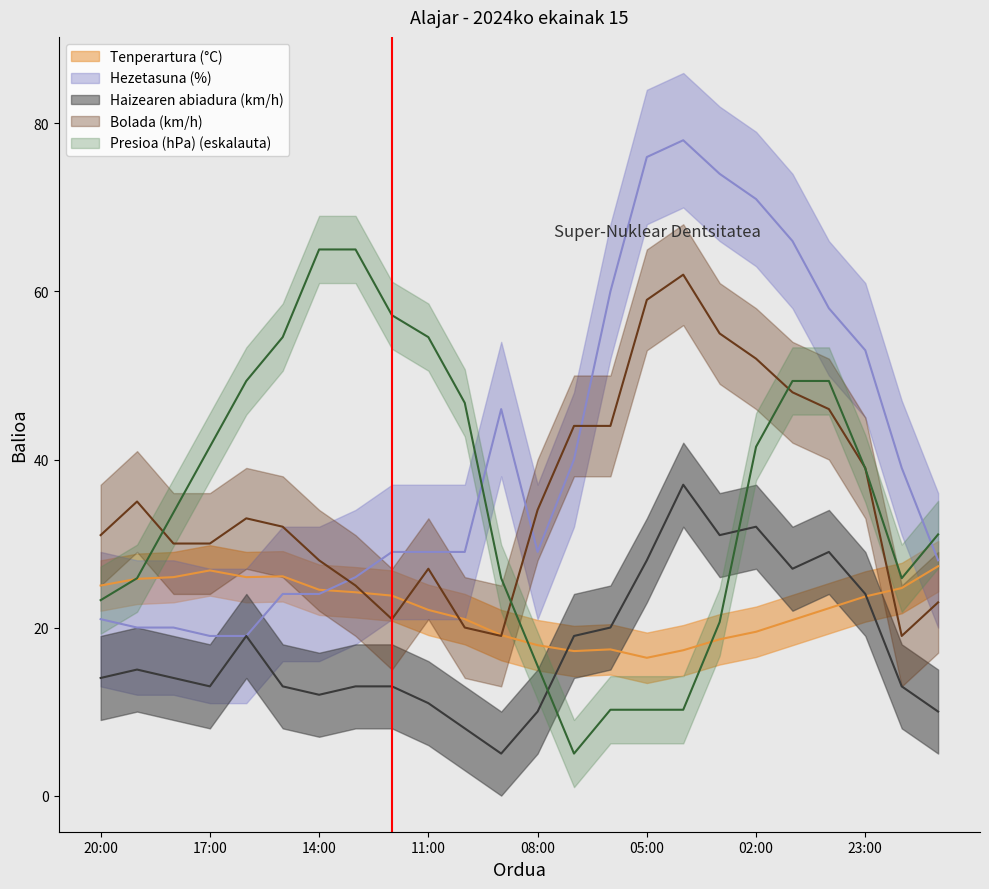

What is the label of the 8th point from the right?

04:00